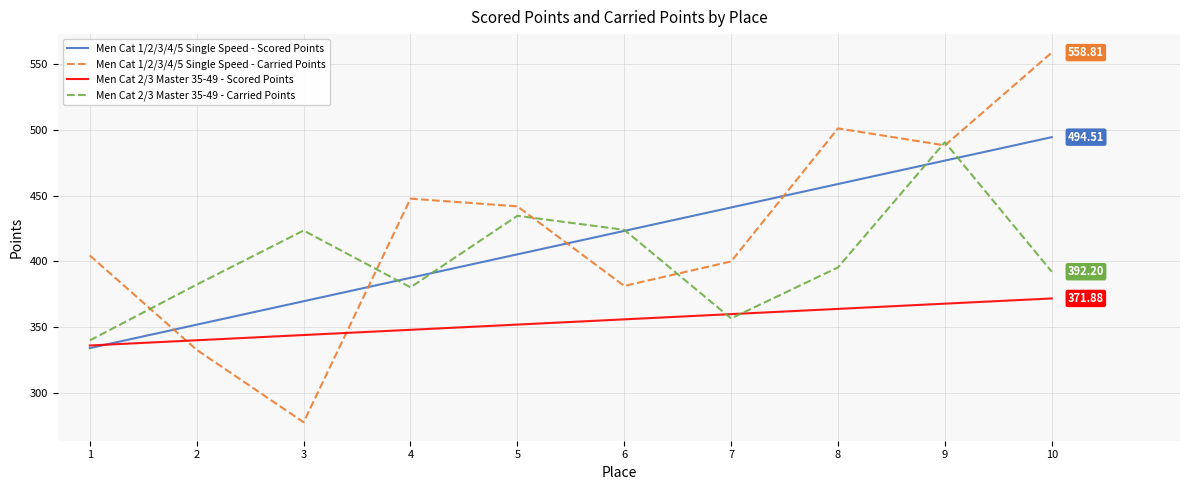

What are all the series names shown in the legend?

Men Cat 1/2/3/4/5 Single Speed - Scored Points, Men Cat 1/2/3/4/5 Single Speed - Carried Points, Men Cat 2/3 Master 35-49 - Scored Points, Men Cat 2/3 Master 35-49 - Carried Points